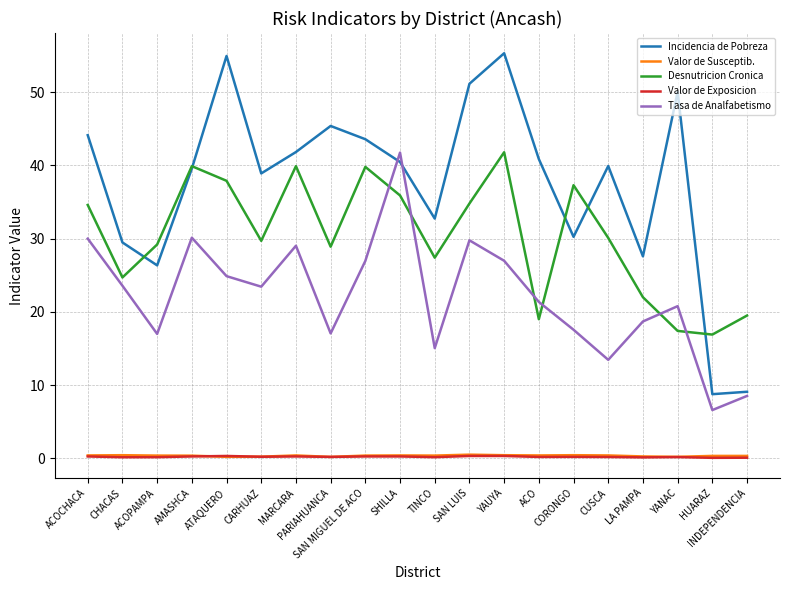

At how many categories does at least one series exceed 10?

20